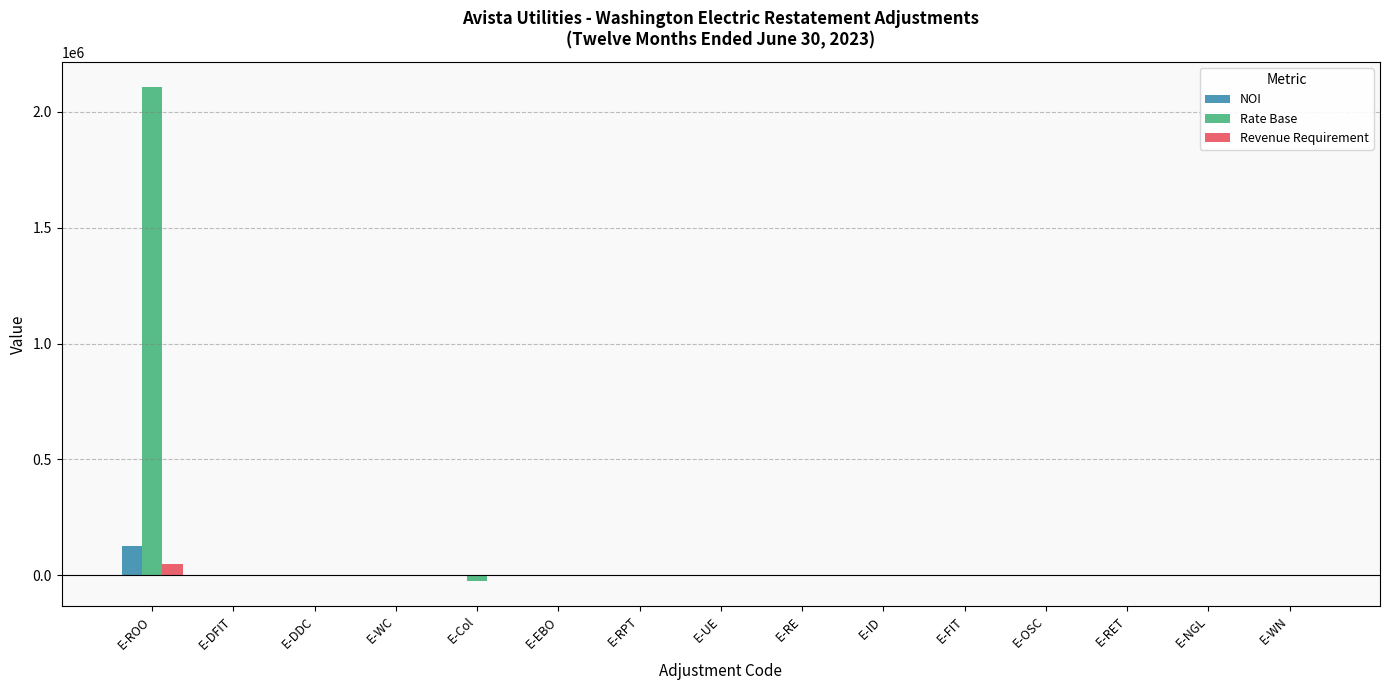

What is the highest value of the Rate Base series?

2109184.8